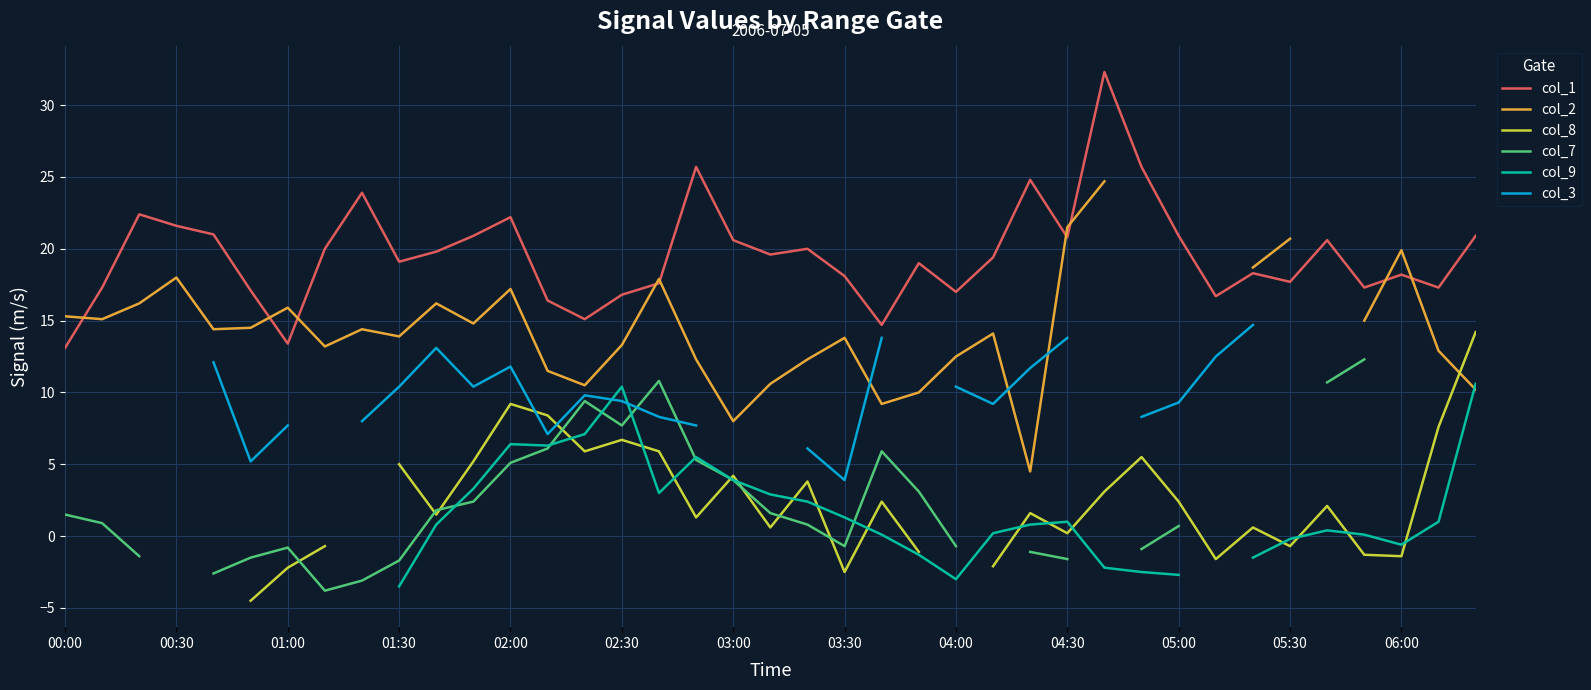

The value of col_8 at 38 is 14.2. True or false?

True